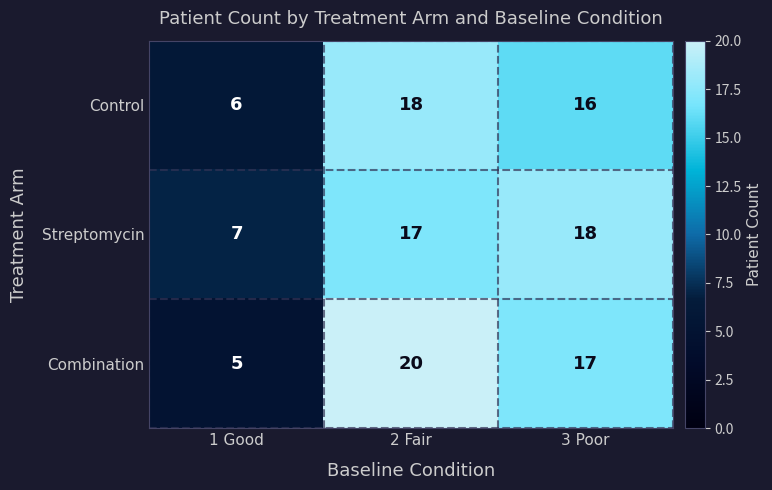

Is it true that Combination equals 24 at 3 Poor?

False